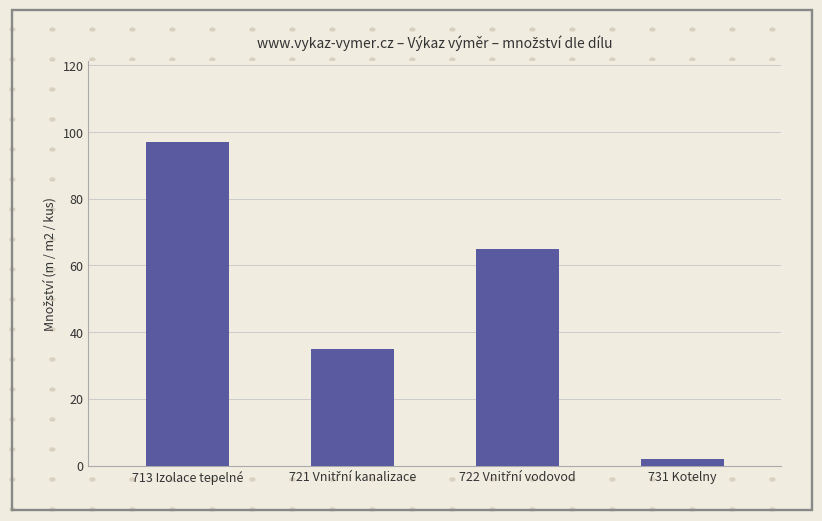

How many values are below 65?

2